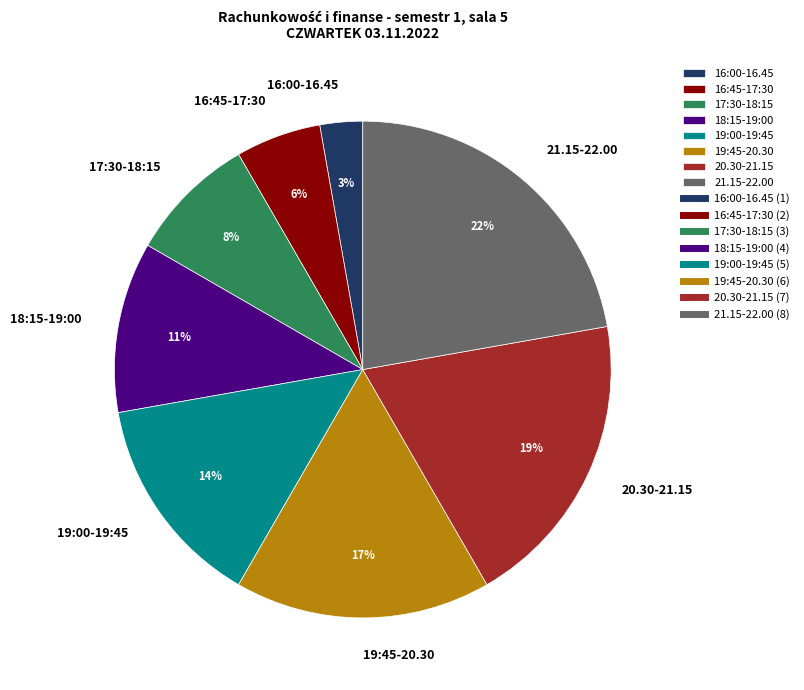

Do 18:15-19:00 and 20.30-21.15 together represent more than half of the pie?

No